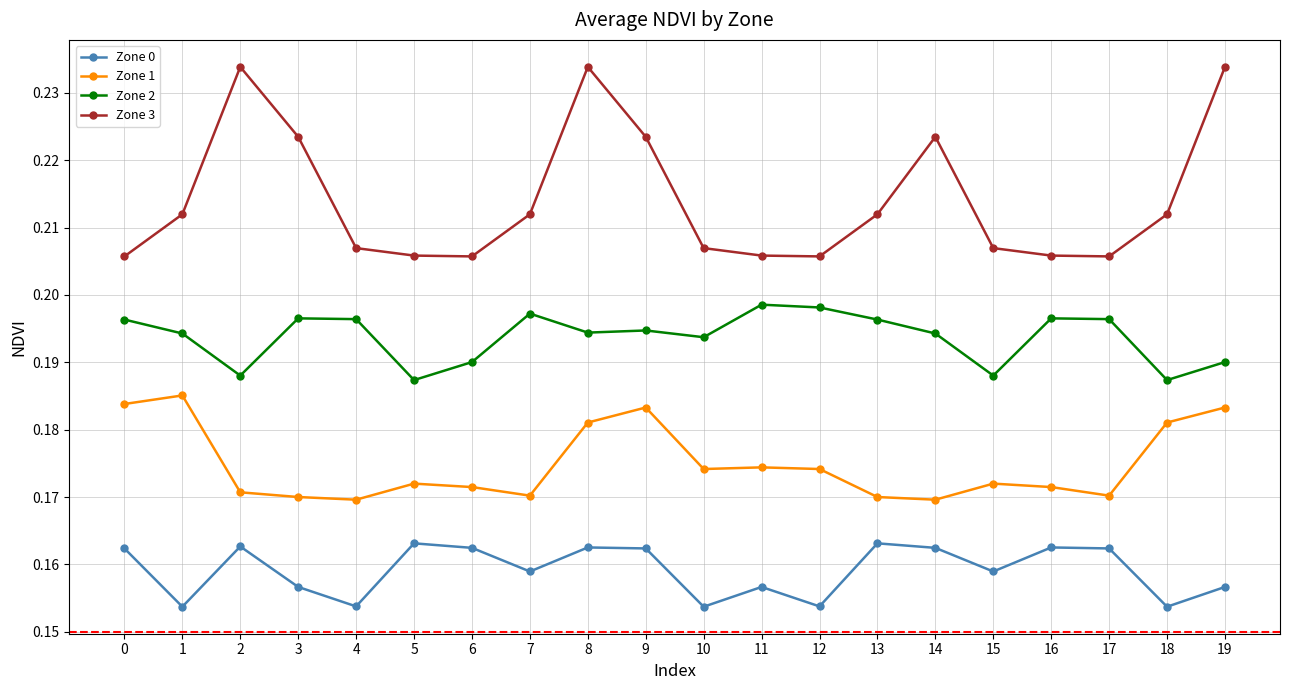

What is the difference between the highest and lowest values at 3?

0.1